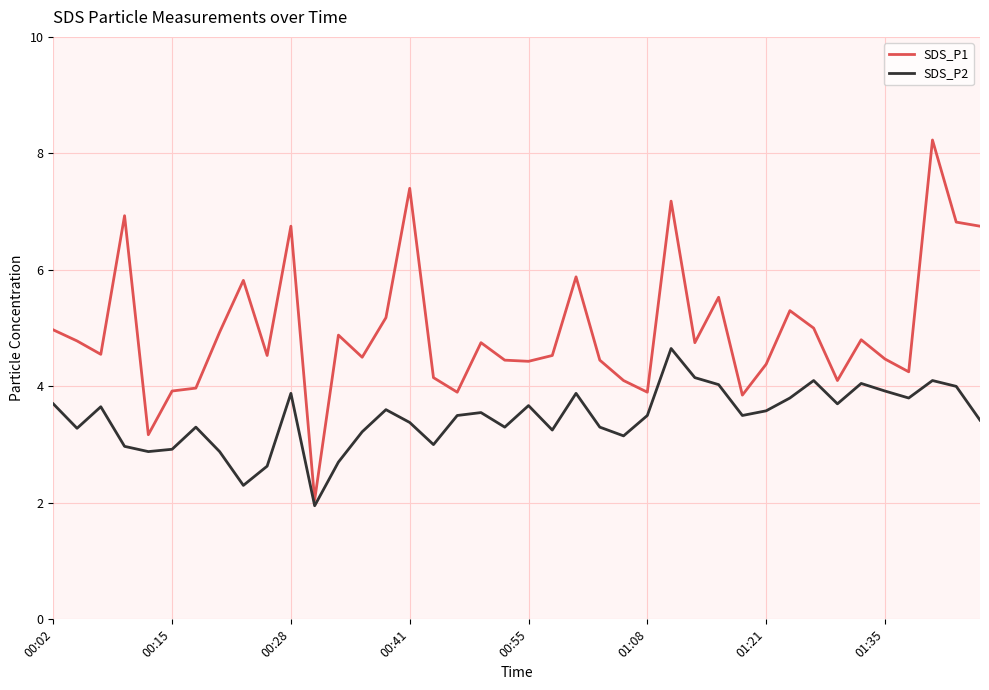

Which series has the largest total across all categories?

SDS_P1